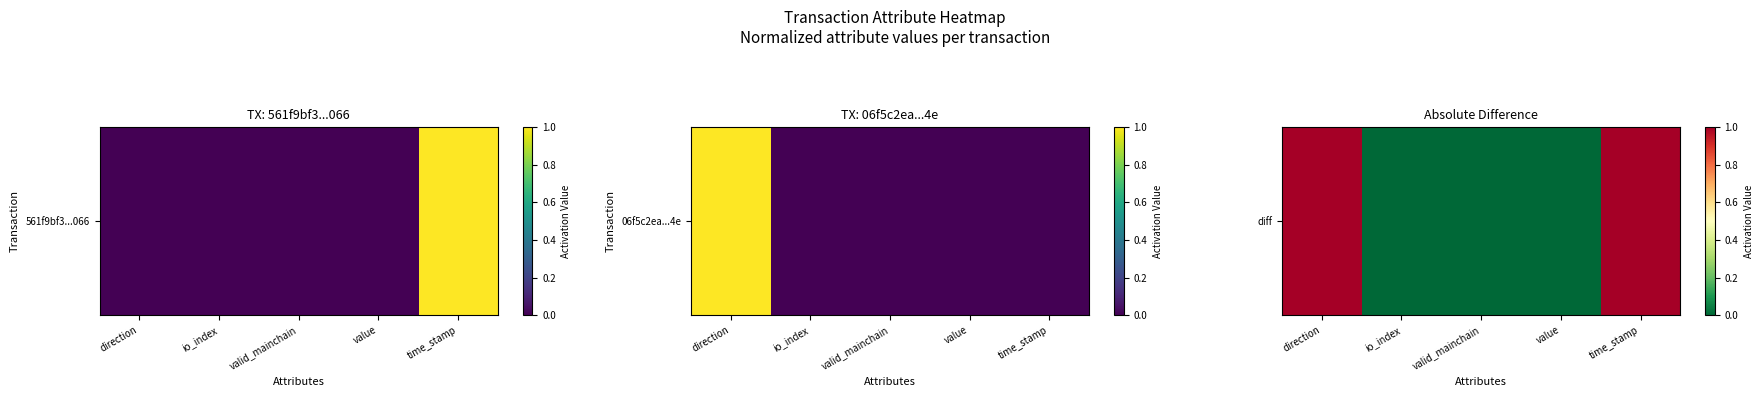

Reading right to left, transcribe all the data shown in this chart.

1	0	0	0	1